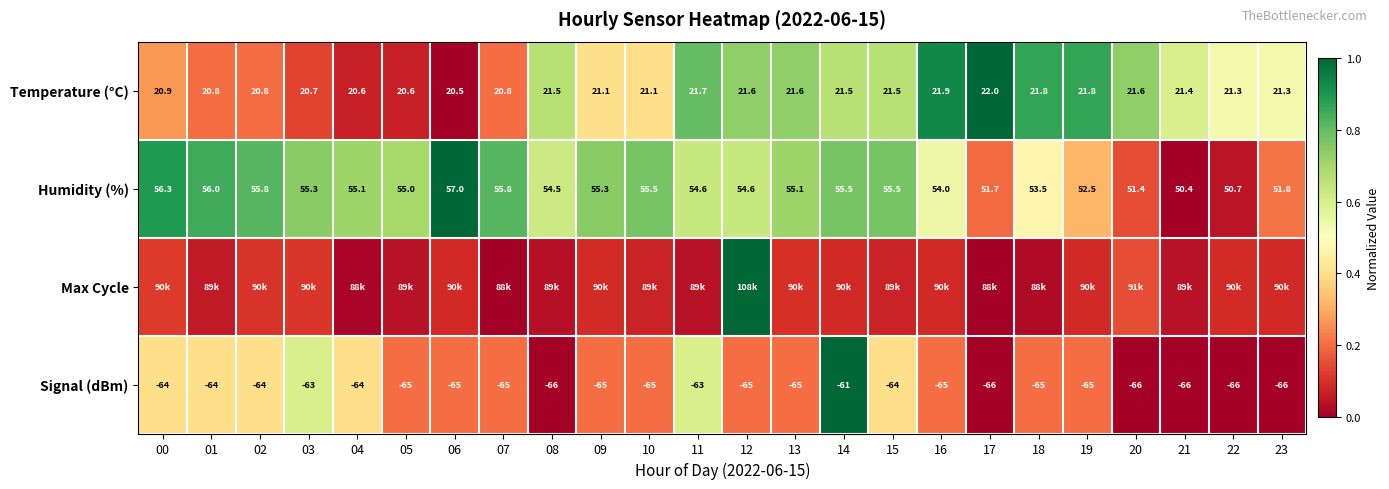

Is the value of Humidity (%) at 23 greater than the value of Signal (dBm) at 08?

Yes